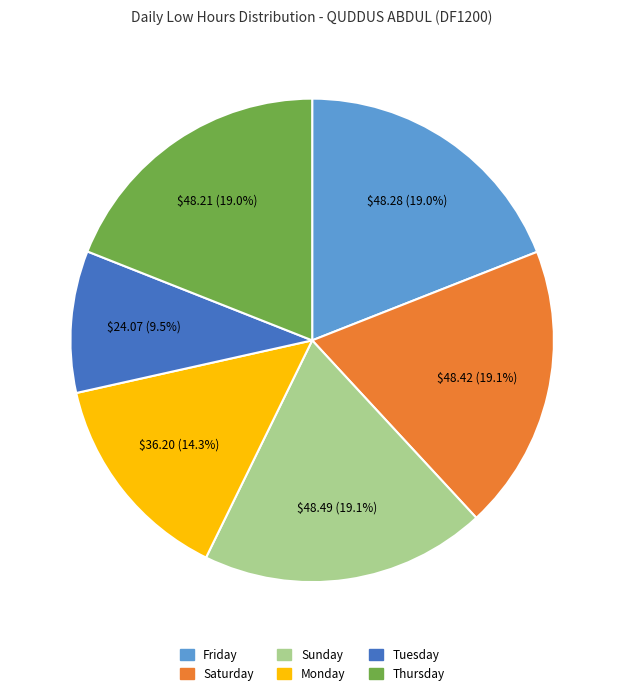

Is there a majority slice in this chart?

No